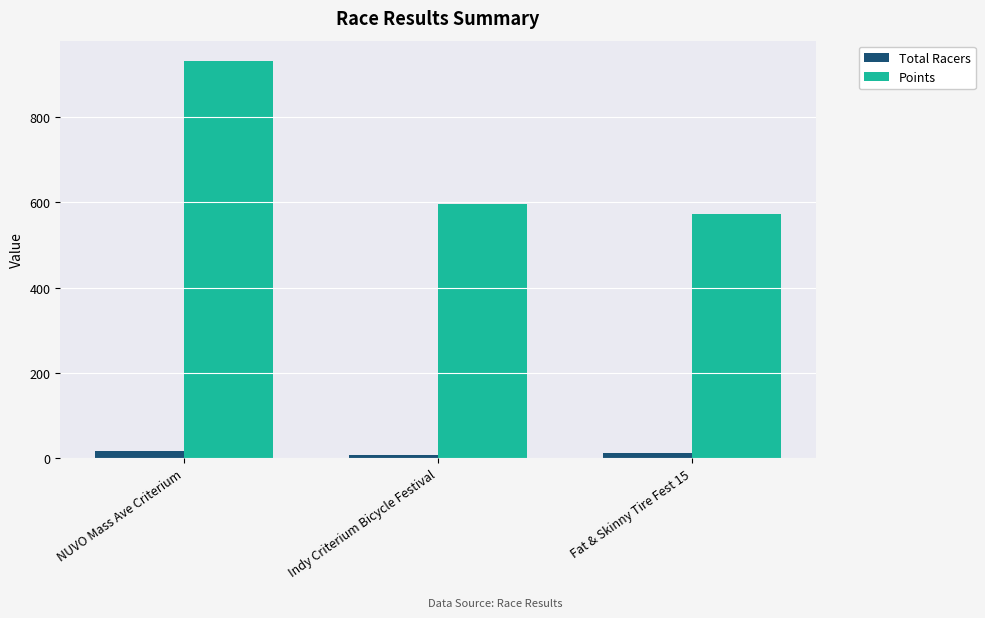

Are the bars grouped side by side (vs. stacked)?

Yes